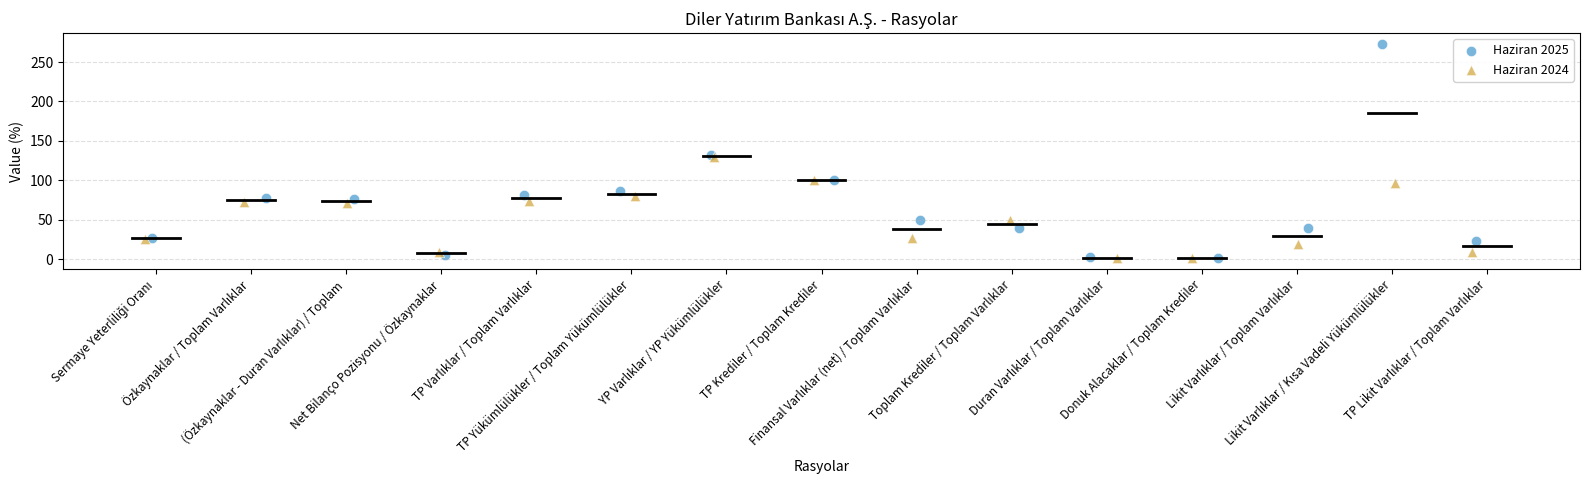

Which series reaches the maximum Y coordinate?

Haziran 2025